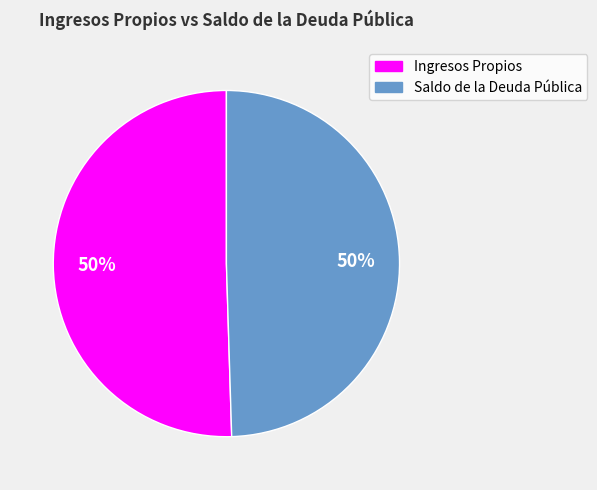

To the nearest percent, what is the average slice percentage?

50%